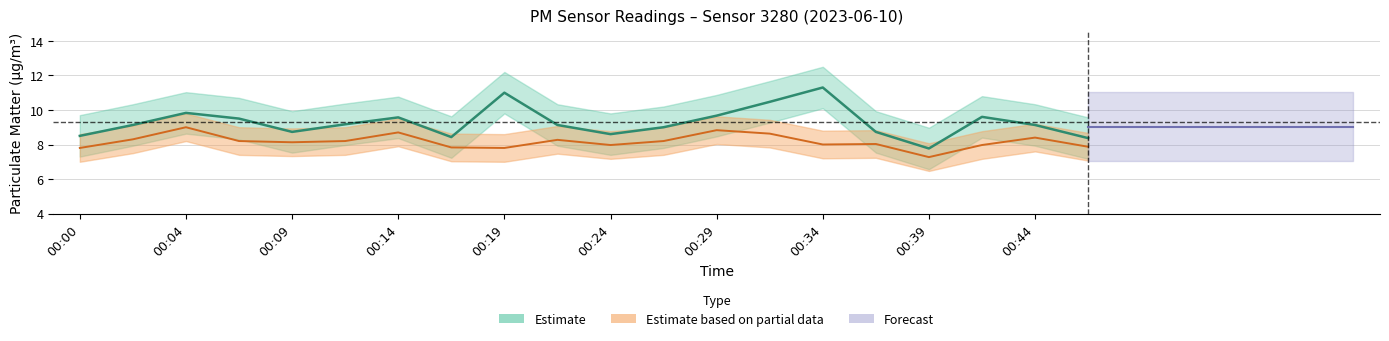

Which category has the lowest value in the P1 series?

00:39